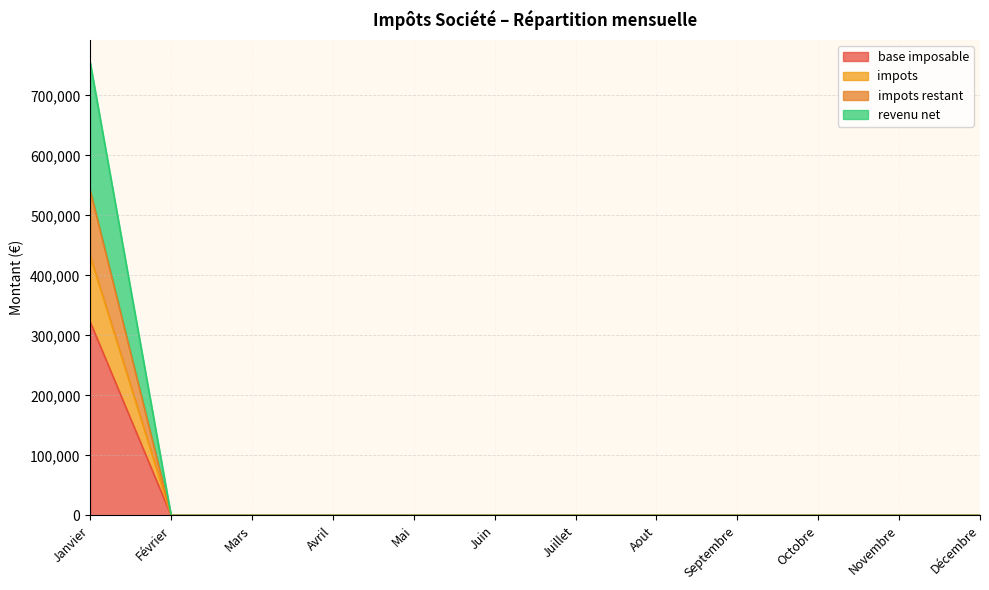

What is the label of the 2nd point from the left?

Février